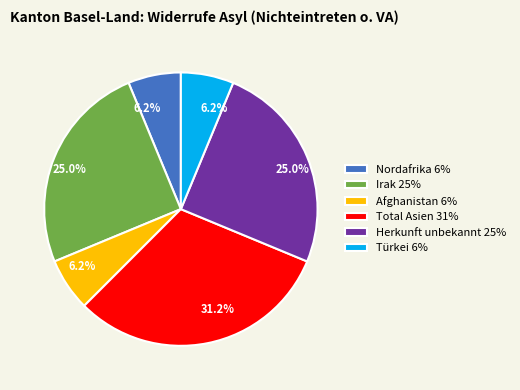

Is the sum of Nordafrika and Türkei greater than half?

No